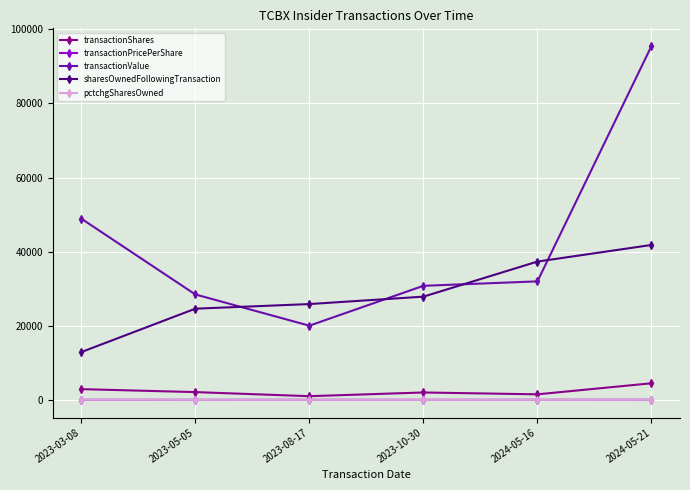

What position from the left is 2023-05-05?

2